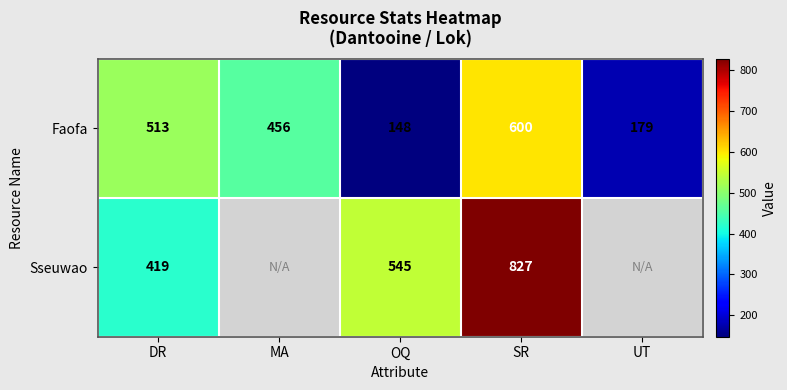

What is the total value across all series at OQ?

693